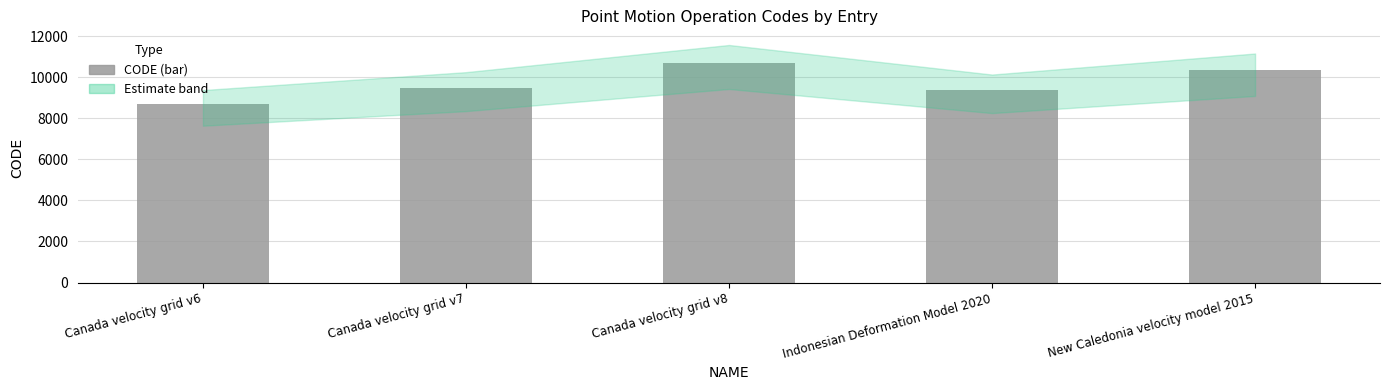

How many data points does each series have?

5